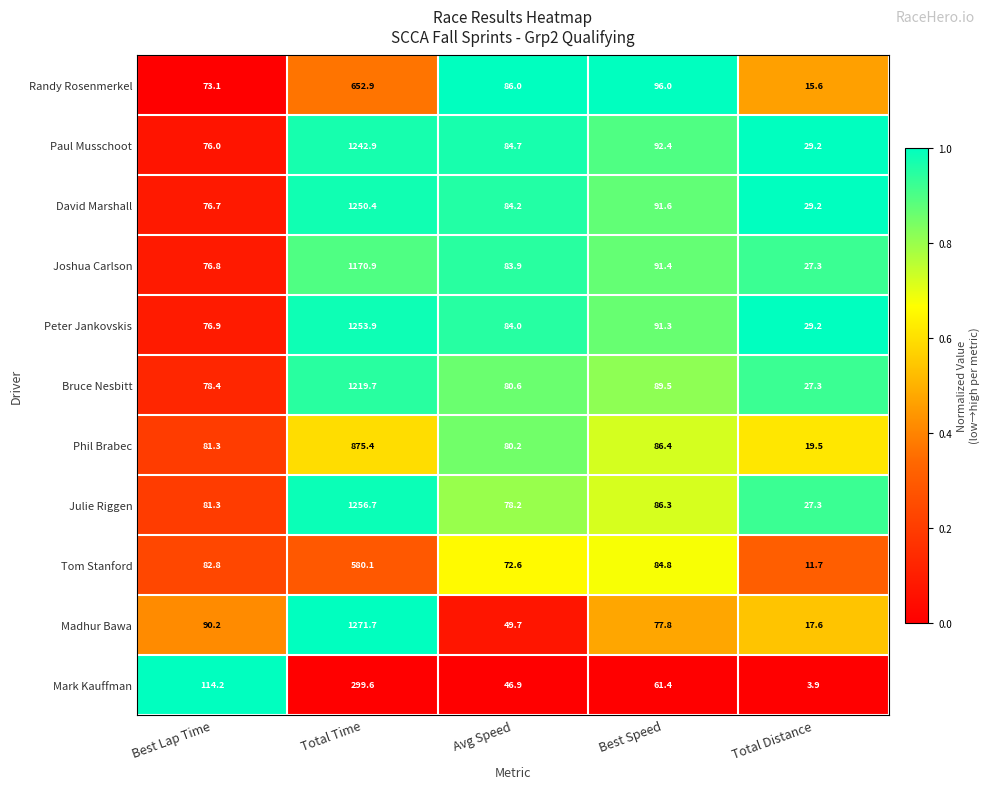

Which category has the highest value across all series?

Total Time